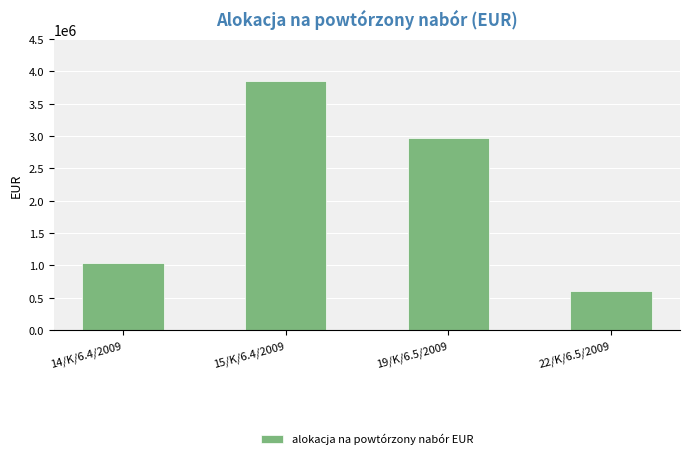

What is the label of the 1st bar from the right?

22/K/6.5/2009